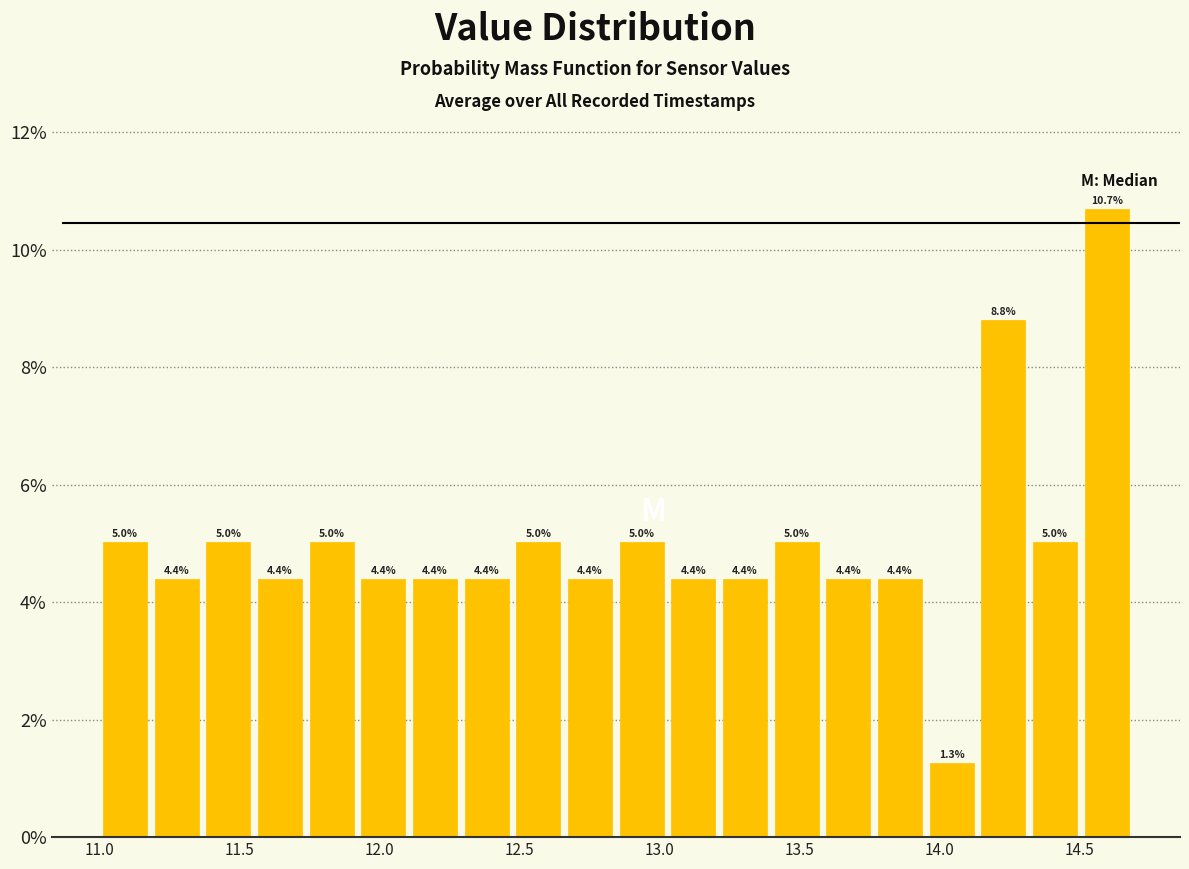

Read against the x-axis, roughly where is the centre of the tallest bar?

14.60